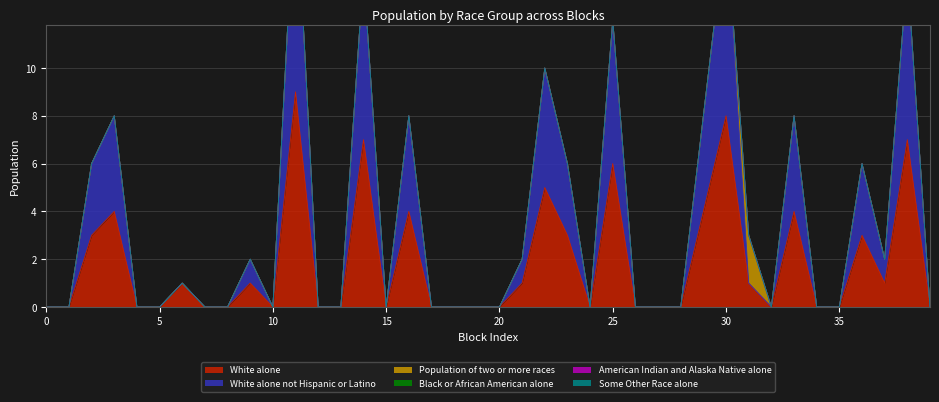

Which category has the highest value across all series?

11